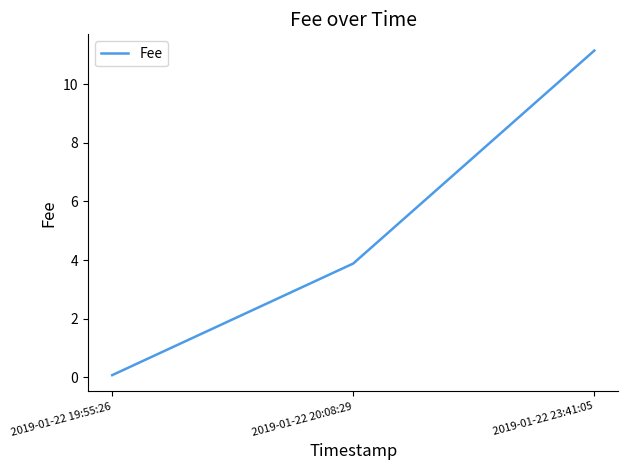

What is the difference between the maximum and minimum values?

11.1